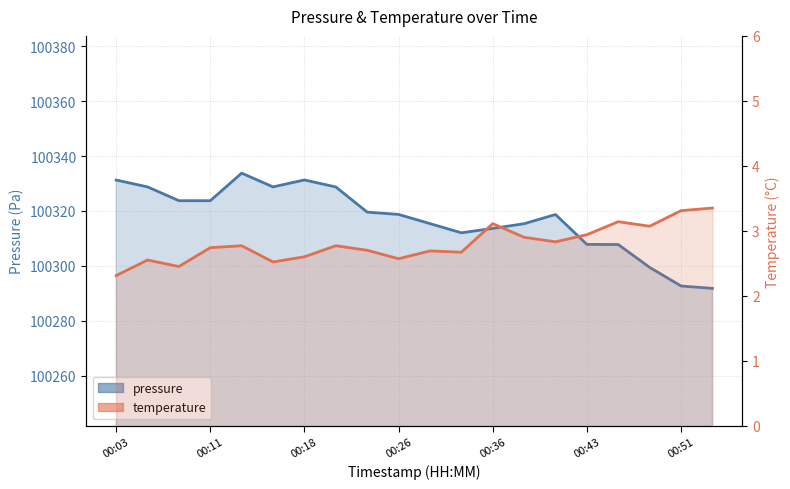

What is the difference between the temperature values at 9 and 7?

0.2